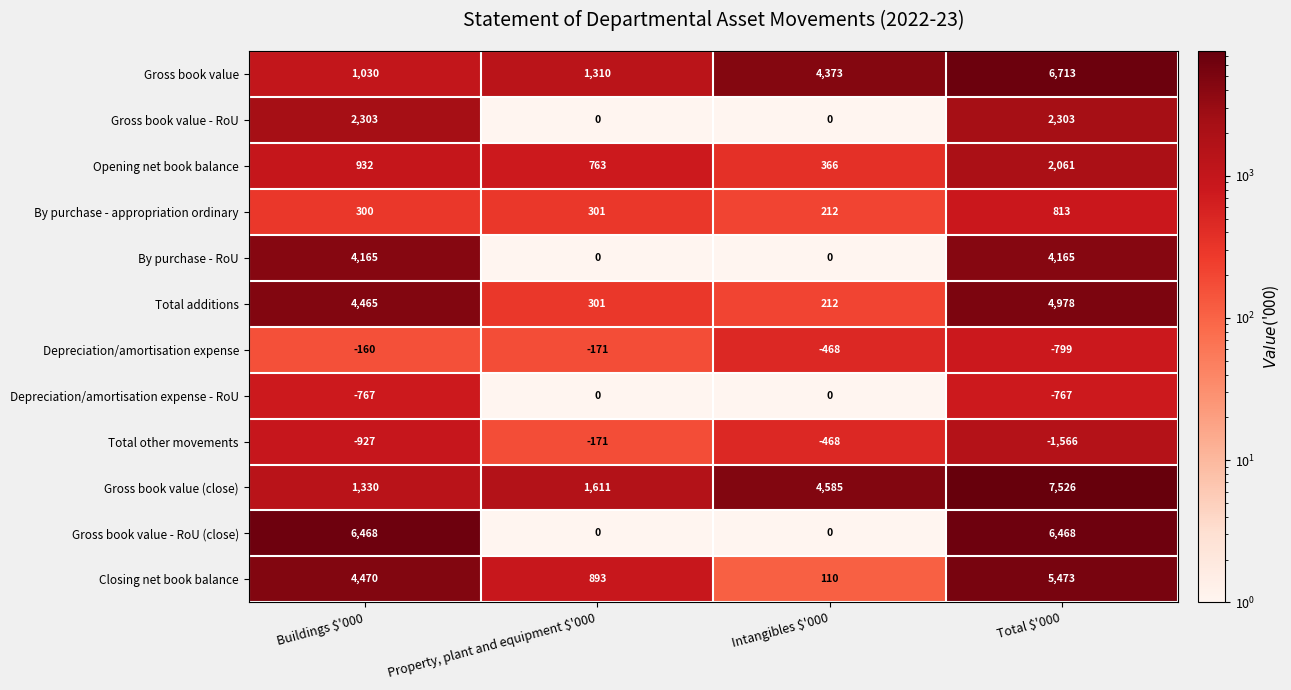

What is the sum of all By purchase - appropriation ordinary values?

1626